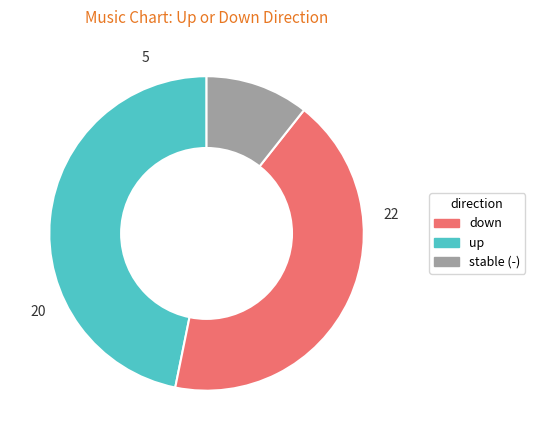

Does any single category account for the majority?

No